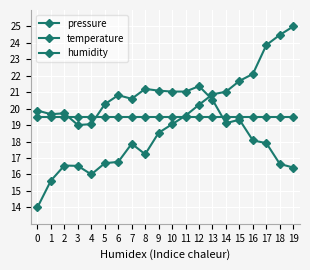

Reading right to left, transcribe all the data shown in this chart.

pressure: 19=25.0	18=24.5	17=23.9	16=22.1	15=21.7	14=21.0	13=20.9	12=20.2	11=19.6	10=19.1	9=18.5	8=17.2	7=17.9	6=16.8	5=16.7	4=16.0	3=16.5	2=16.5	1=15.6	0=14.0
temperature: 19=16.4	18=16.6	17=17.9	16=18.1	15=19.3	14=19.1	13=20.5	12=21.4	11=21.0	10=21.0	9=21.1	8=21.2	7=20.6	6=20.8	5=20.3	4=19.1	3=19.0	2=19.7	1=19.7	0=19.9
humidity: 19=19.5	18=19.5	17=19.5	16=19.5	15=19.5	14=19.5	13=19.5	12=19.5	11=19.5	10=19.5	9=19.5	8=19.5	7=19.5	6=19.5	5=19.5	4=19.5	3=19.5	2=19.5	1=19.5	0=19.5